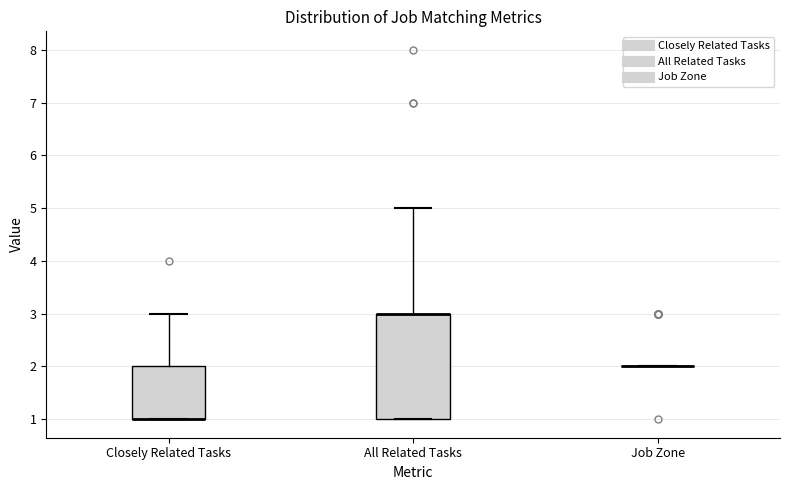

Which box is the tallest, from its lower edge to its upper edge?

All Related Tasks